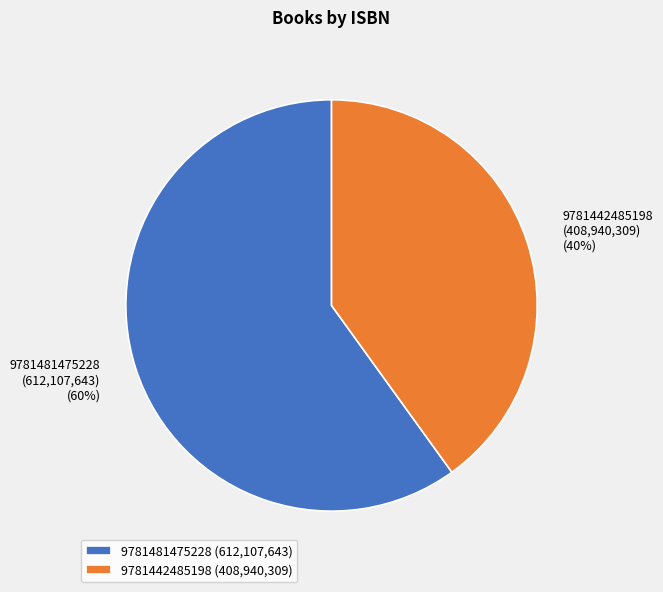

Which has a higher value, 9781442485198 or 9781481475228?

9781481475228